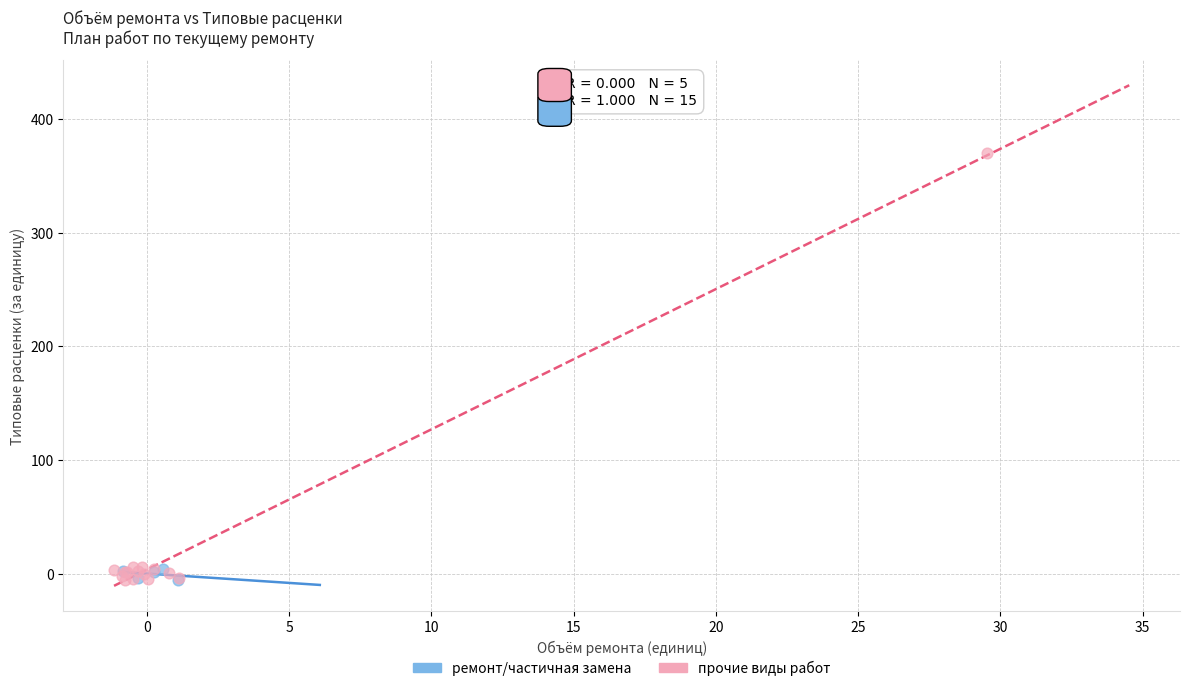

Which series has the largest Y range (max minus min)?

прочие виды работ